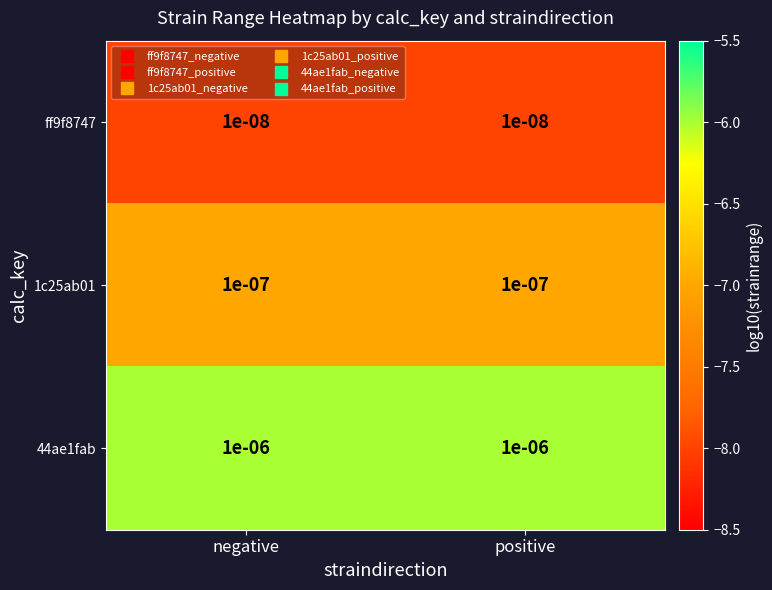

Is the value of 1c25ab01 at positive greater than the value of ff9f8747 at negative?

Yes